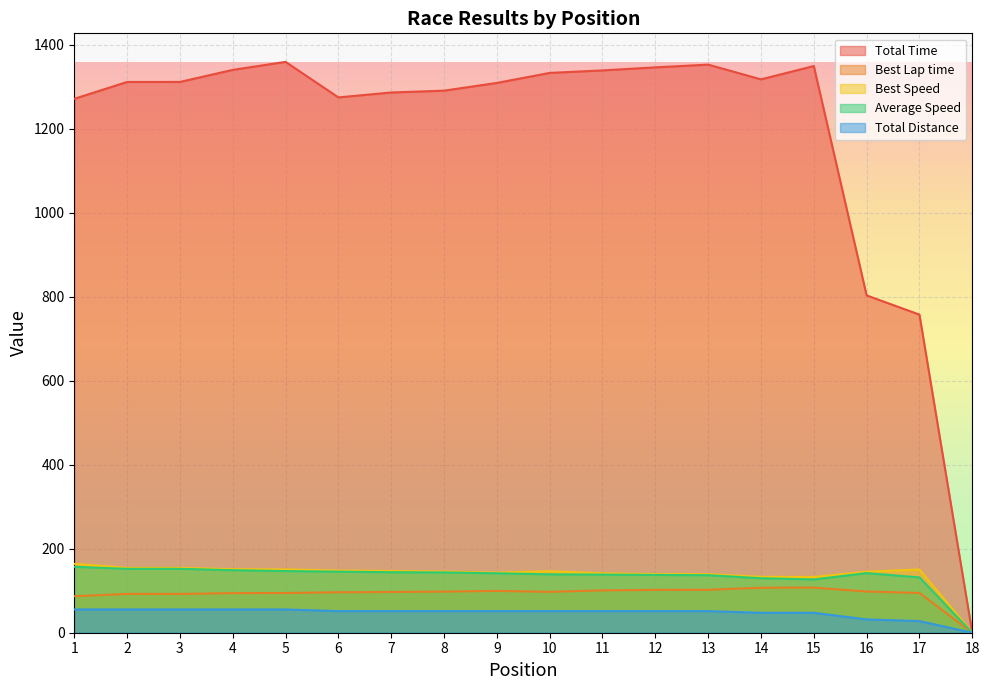

What is the value of the Best Lap time point at the 11th from the left?

100.7